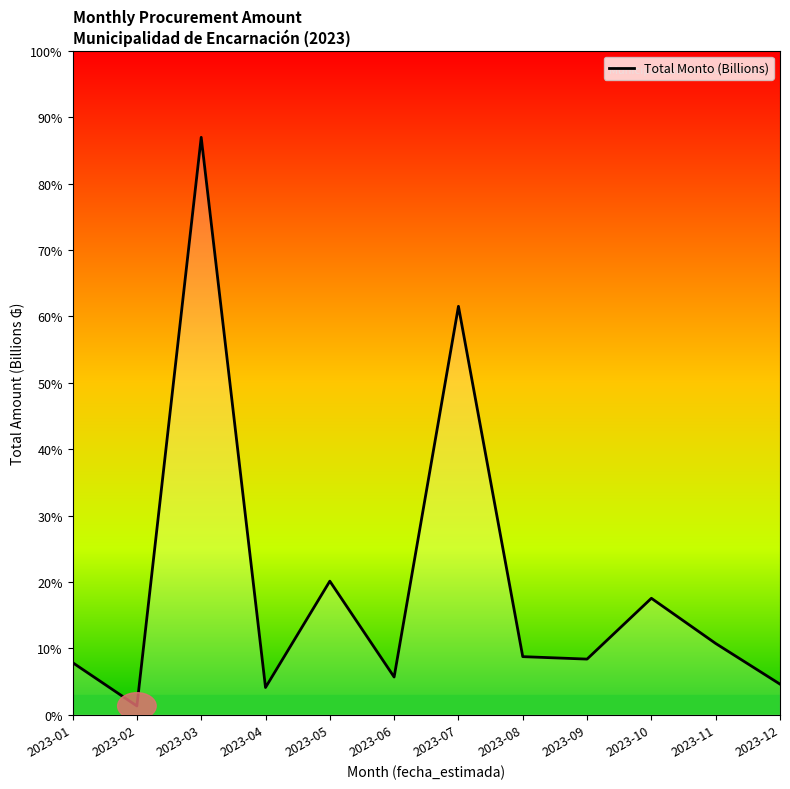

Approximately how many times larger is the value at 2023-09 compared to 2023-10?

0.5